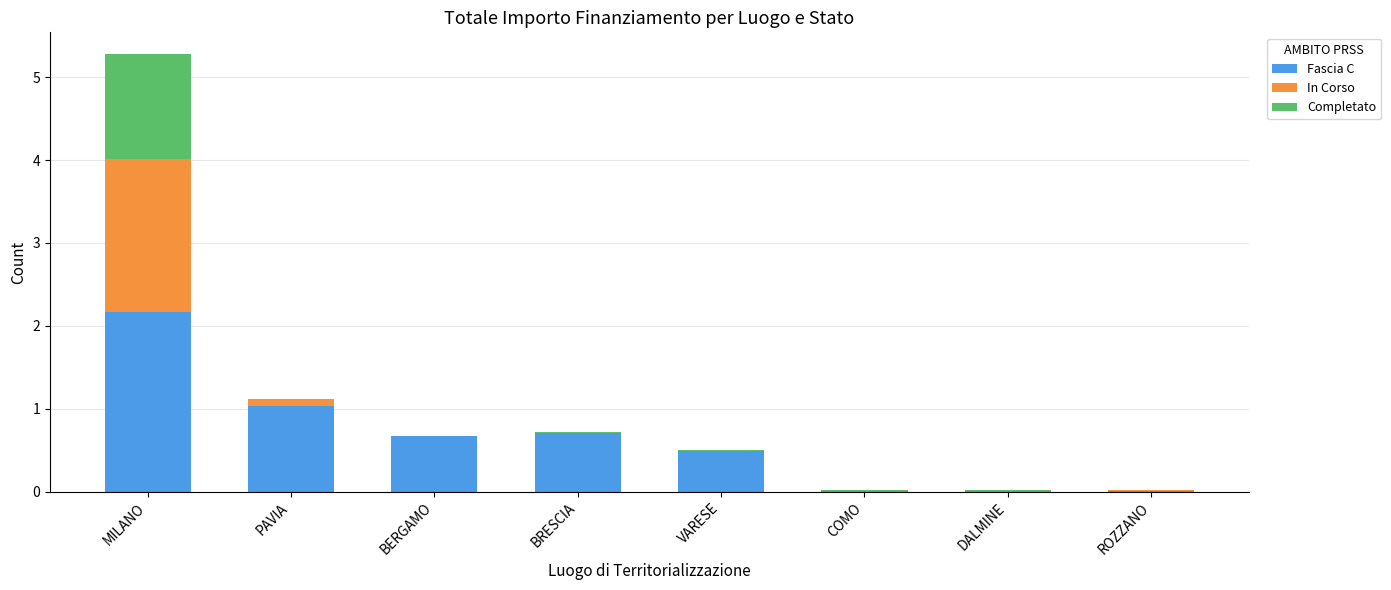

The Fascia C series shows 0.0 at COMO. True or false?

True